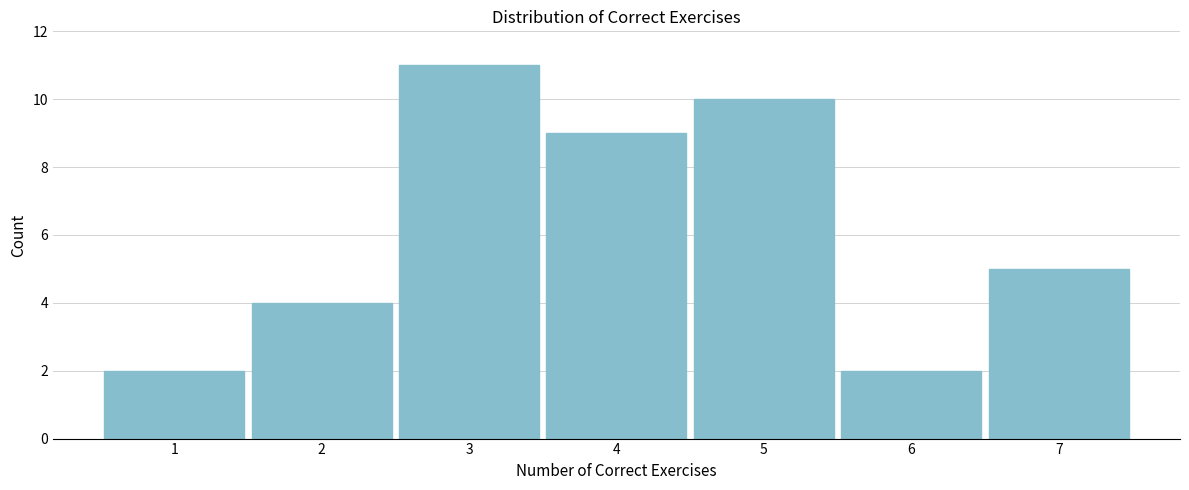

Reading right to left, list all the values displayed in this chart.

7=5	6=2	5=10	4=9	3=11	2=4	1=2